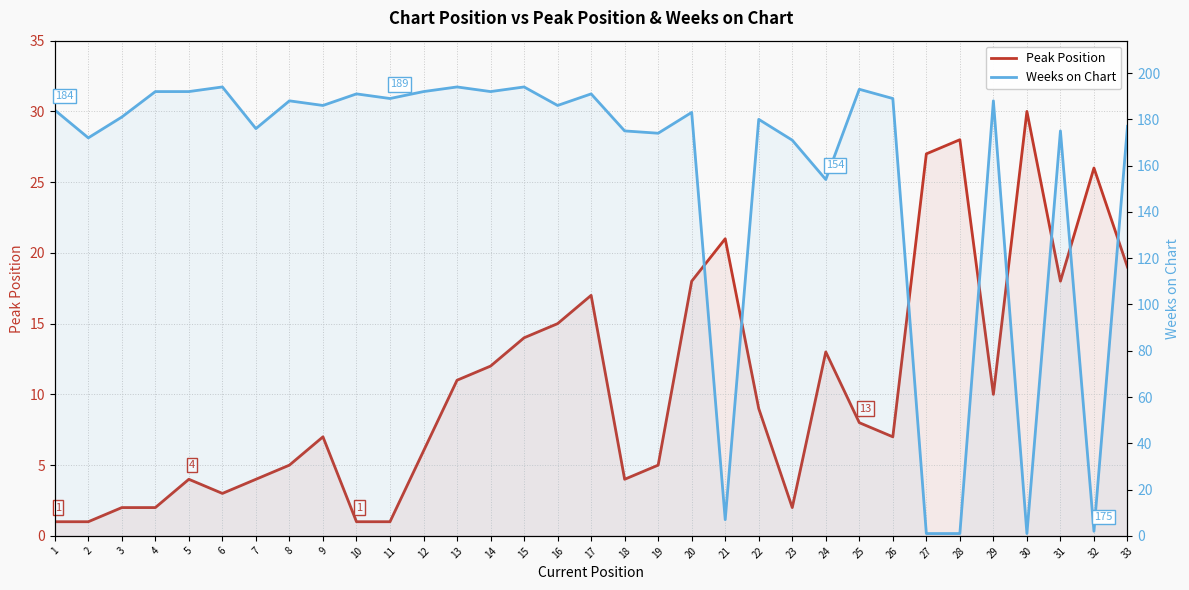

How many data points in Weeks on Chart are less than 184?

16